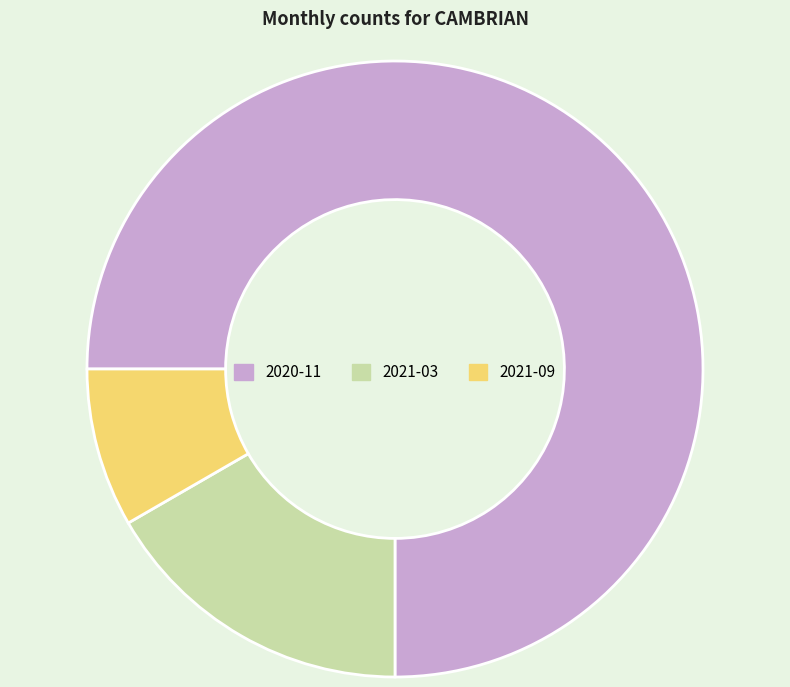

Combined, do 2020-11 and 2021-09 account for over 50%?

Yes